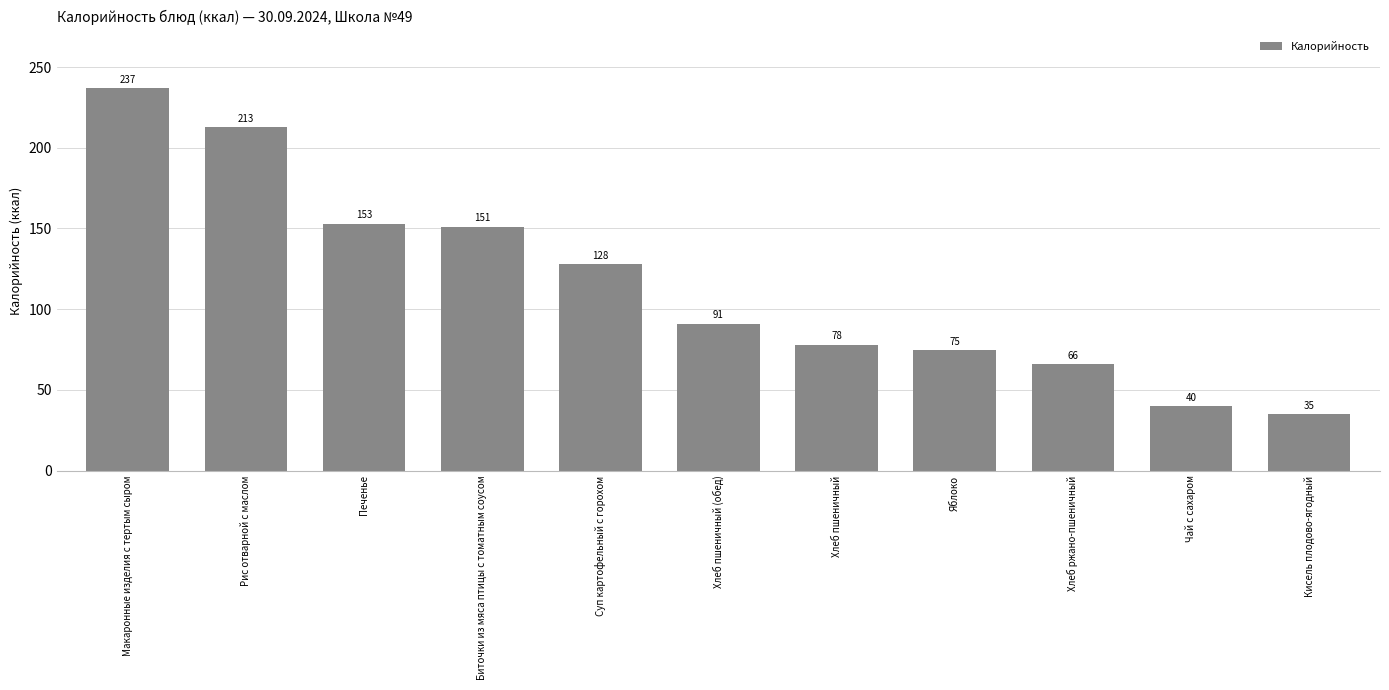

What is the sum of the values at Рис отварной с маслом and Кисель плодово-ягодный?

247.6